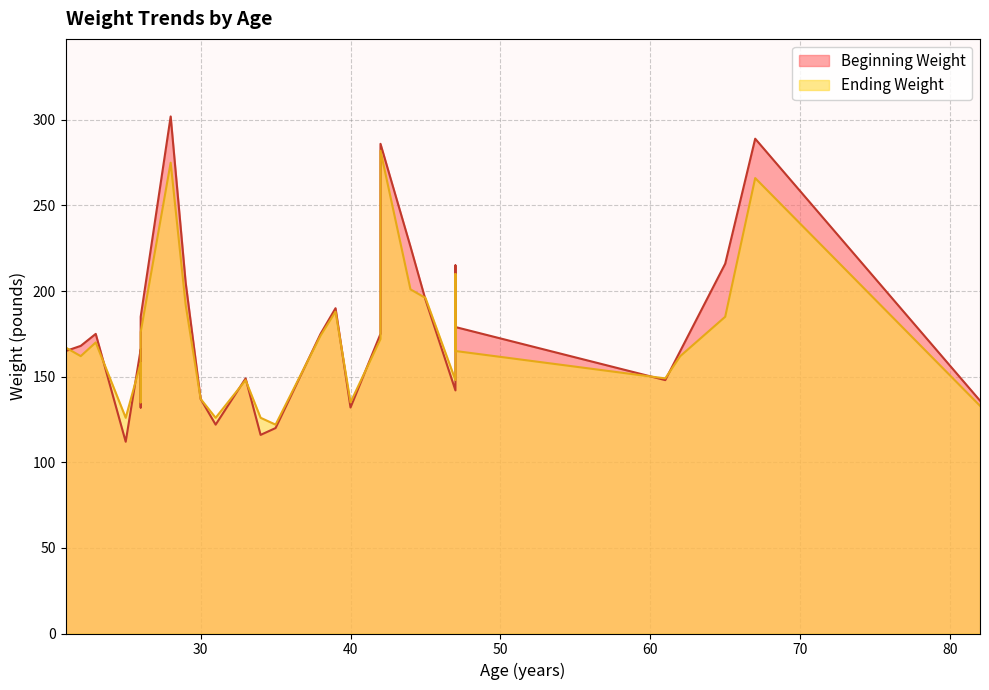

At how many categories does at least one series exceed 283?

3